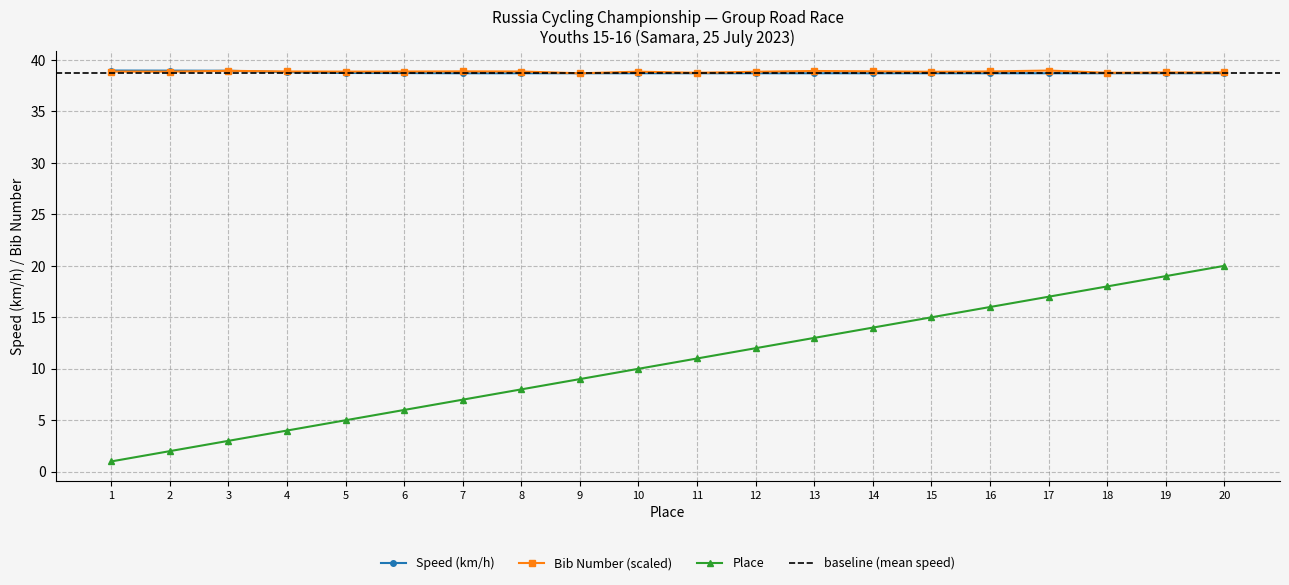

After their last crossing, which series has the higher values: Number or Speed?

Number